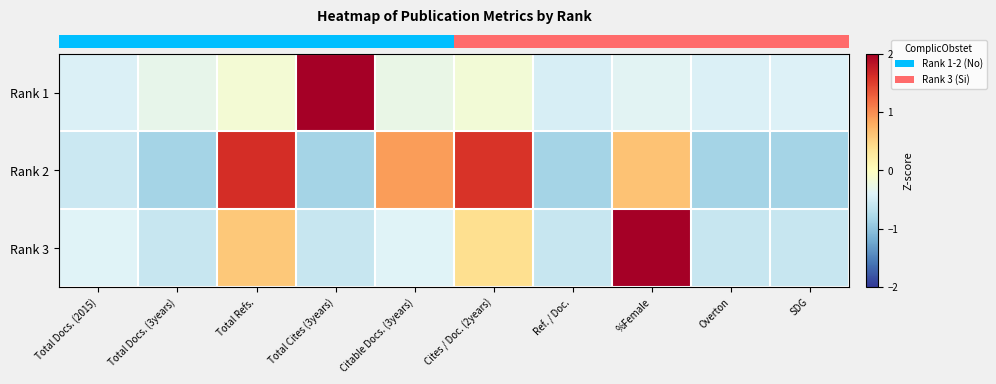

List the series in order of their peak value, highest first.

row_0, row_2, row_1